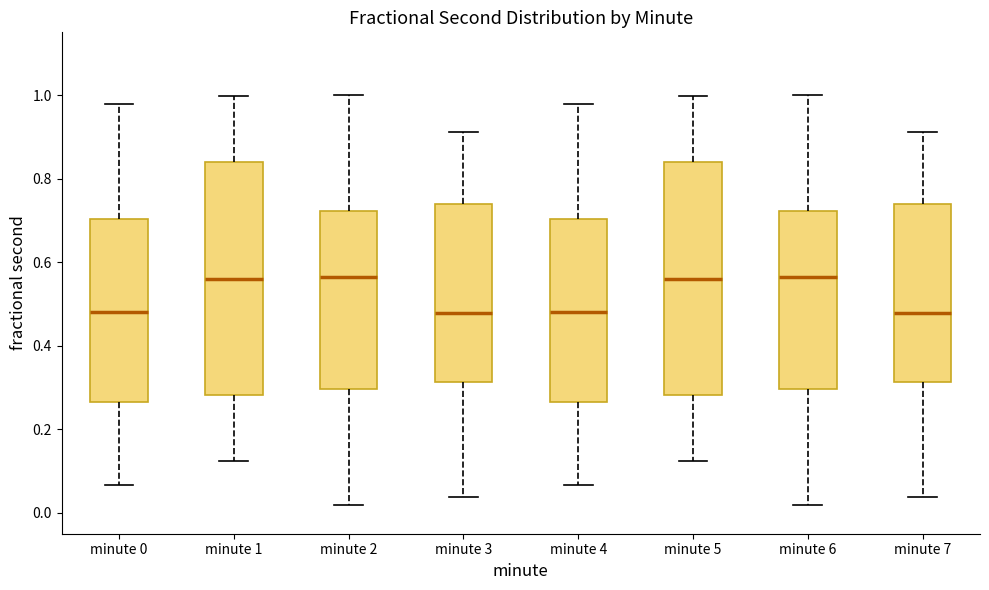

Reading left to right, read every box against the y-axis: the position of its median line, the range the box covers, and the ends of its whiskers. The values are not printed on the chart, so give them approximately, as read against the axis.

minute 0: median 0.48, box 0.26 to 0.70, whiskers 0.06 to 0.98
minute 1: median 0.56, box 0.28 to 0.84, whiskers 0.12 to 1.00
minute 2: median 0.56, box 0.30 to 0.72, whiskers 0.02 to 1.00
minute 3: median 0.48, box 0.32 to 0.74, whiskers 0.04 to 0.92
minute 4: median 0.48, box 0.26 to 0.70, whiskers 0.06 to 0.98
minute 5: median 0.56, box 0.28 to 0.84, whiskers 0.12 to 1.00
minute 6: median 0.56, box 0.30 to 0.72, whiskers 0.02 to 1.00
minute 7: median 0.48, box 0.32 to 0.74, whiskers 0.04 to 0.92